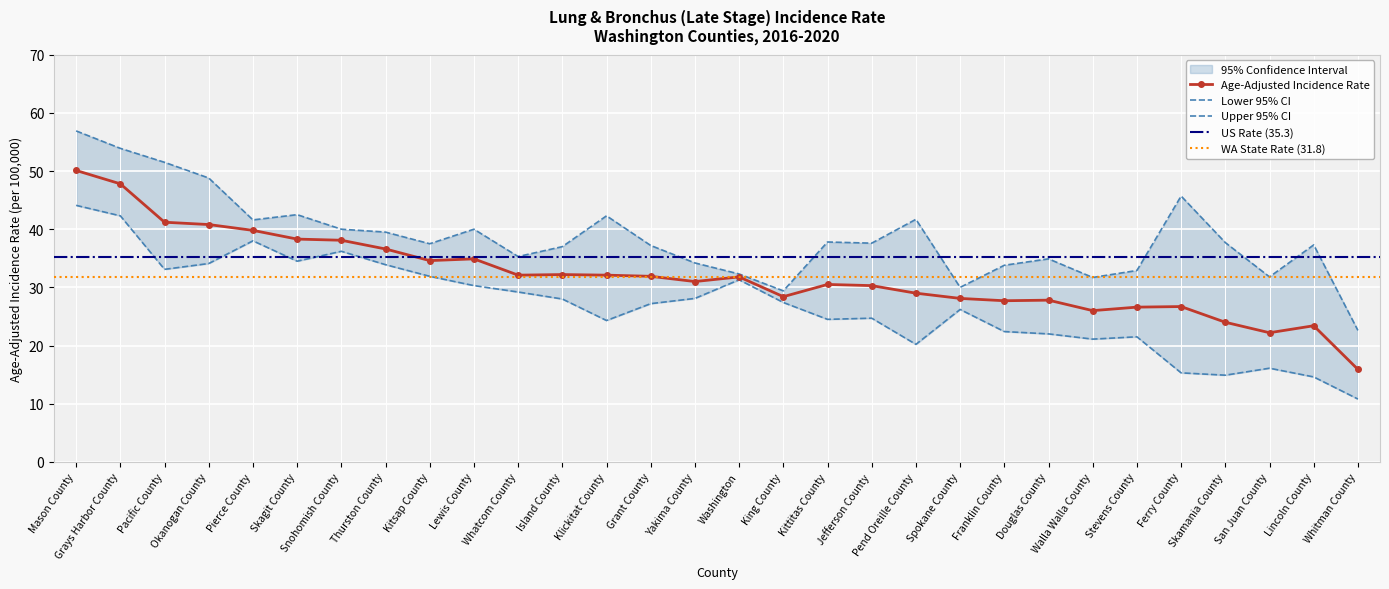

List the series in order of their peak value, lowest first.

Lower 95% CI, Age-Adjusted Rate, Upper 95% CI